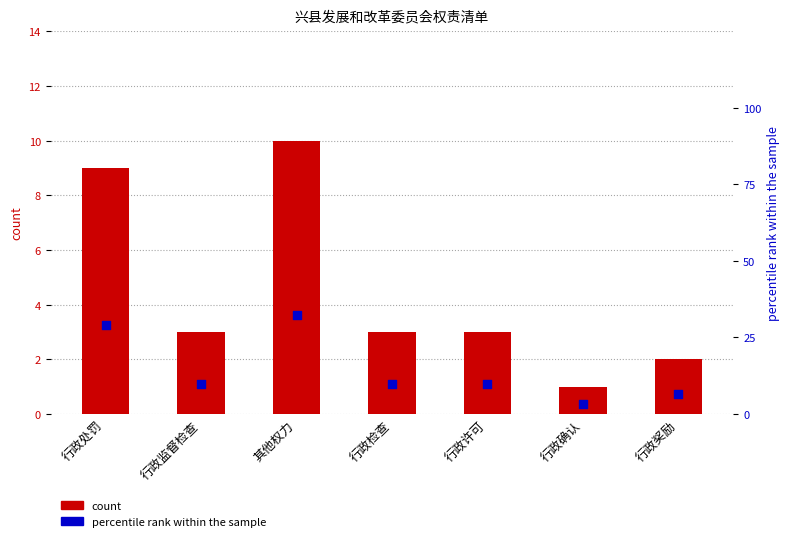

What is the total value across all series at 行政奖励?

8.5